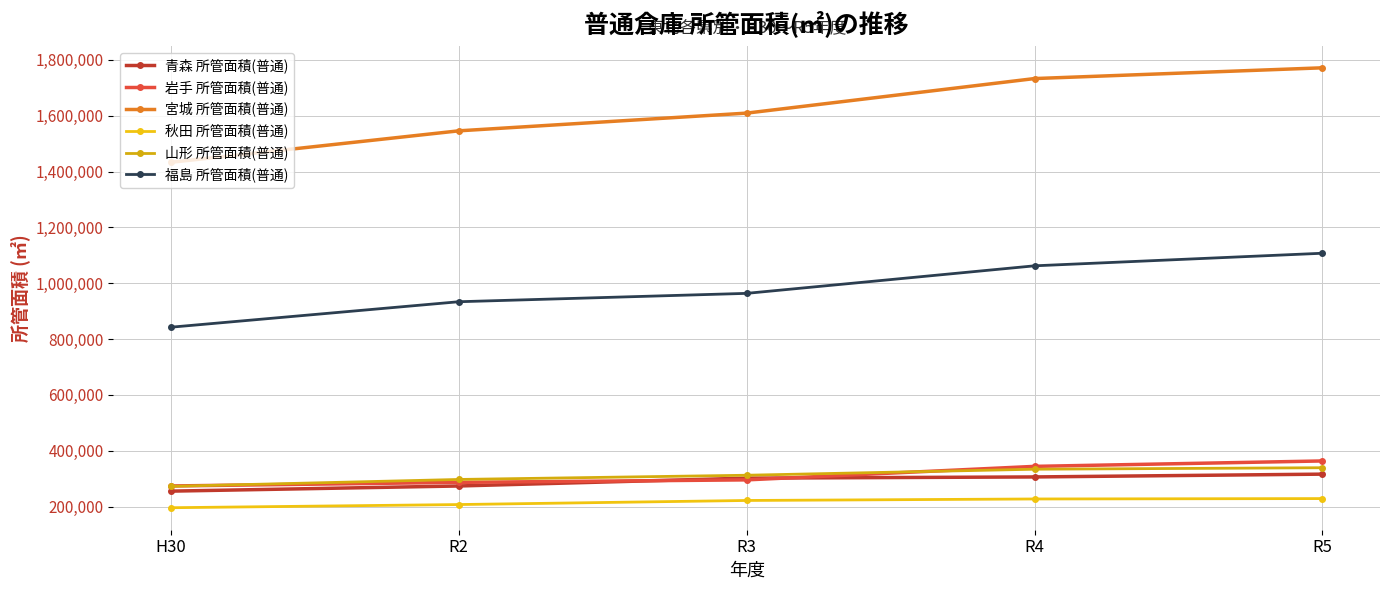

What is the value of the 宮城 所管面積(普通) point at the 3rd from the left?

1609292